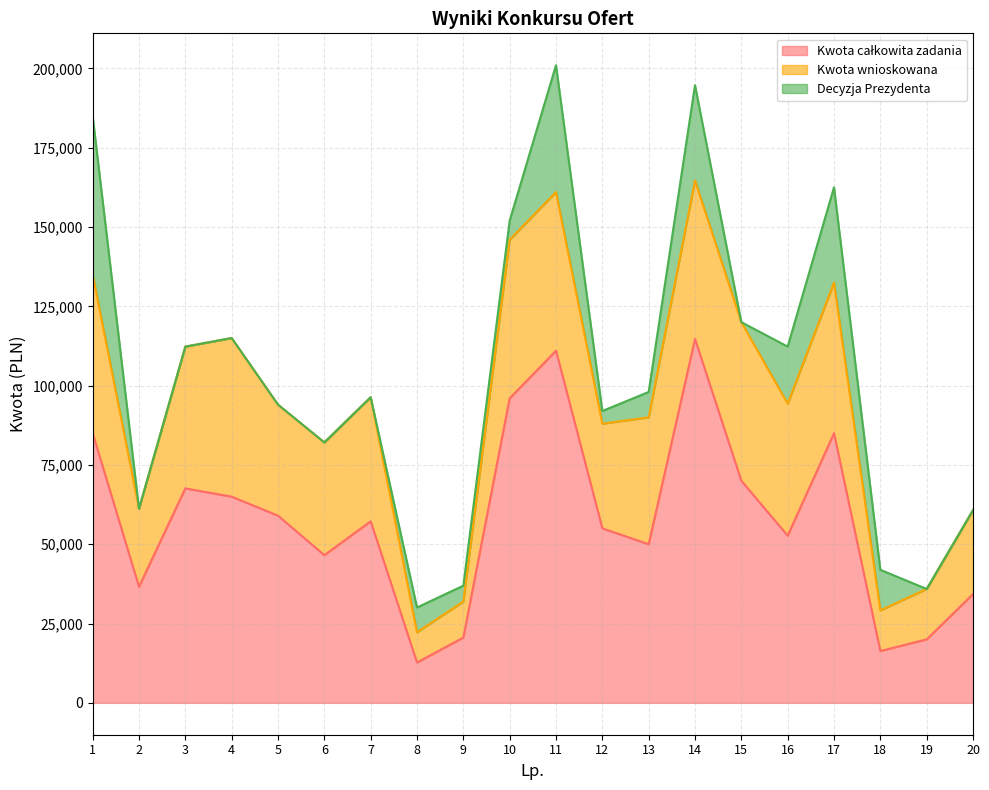

How many distinct data groups are displayed?

3